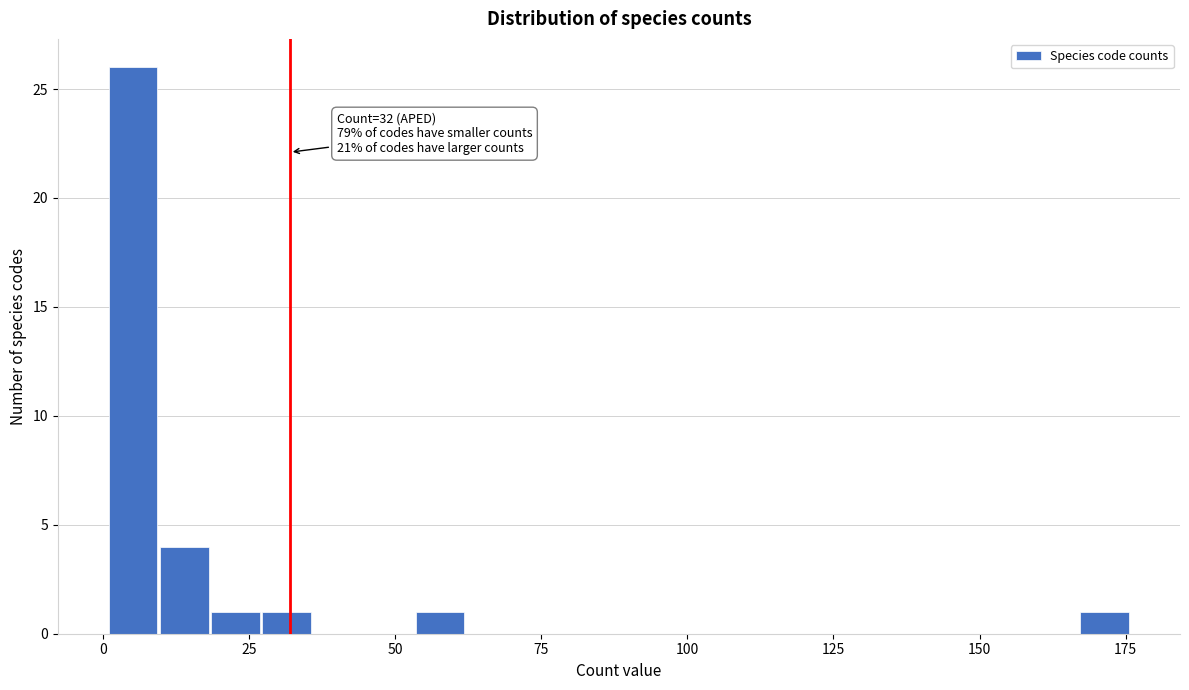

Read against the x-axis, roughly where is the centre of the tallest bar?

5